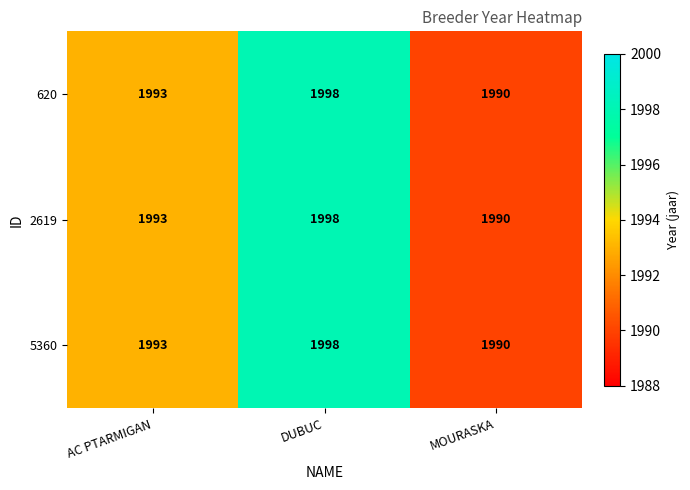

The 5360 series shows 1998 at DUBUC. True or false?

True